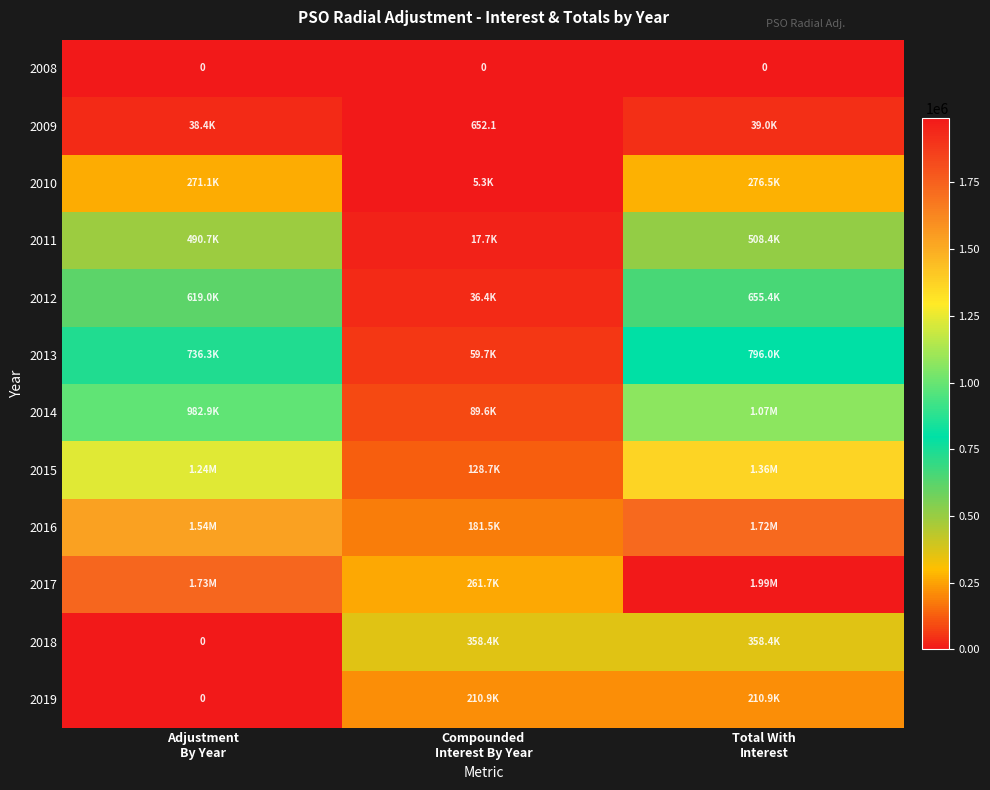

At how many categories does at least one series exceed 1866815?

1